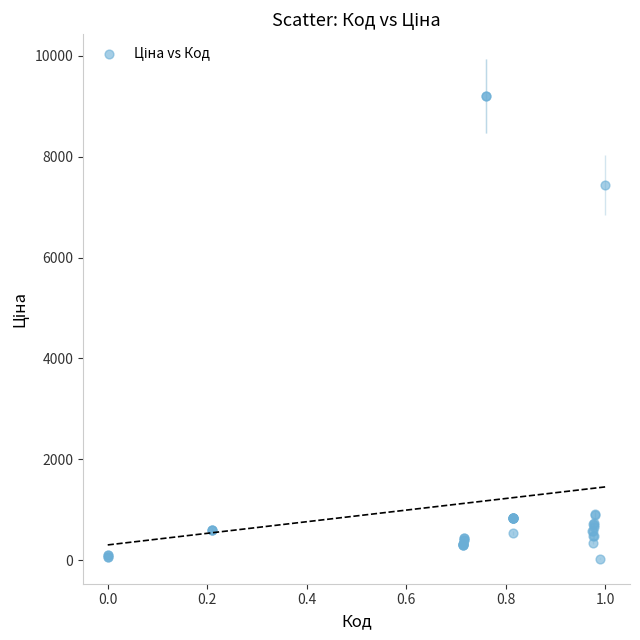

What Y value in the scatter plot is closest to 4614?

7444.6